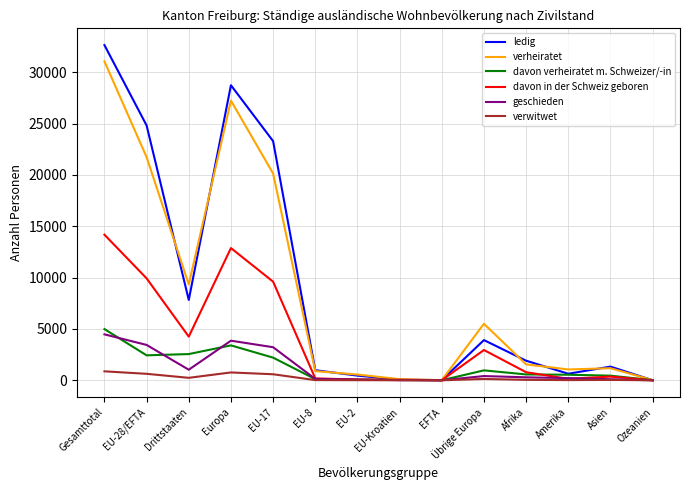

At which category is the sum across all series the highest?

Gesamttotal